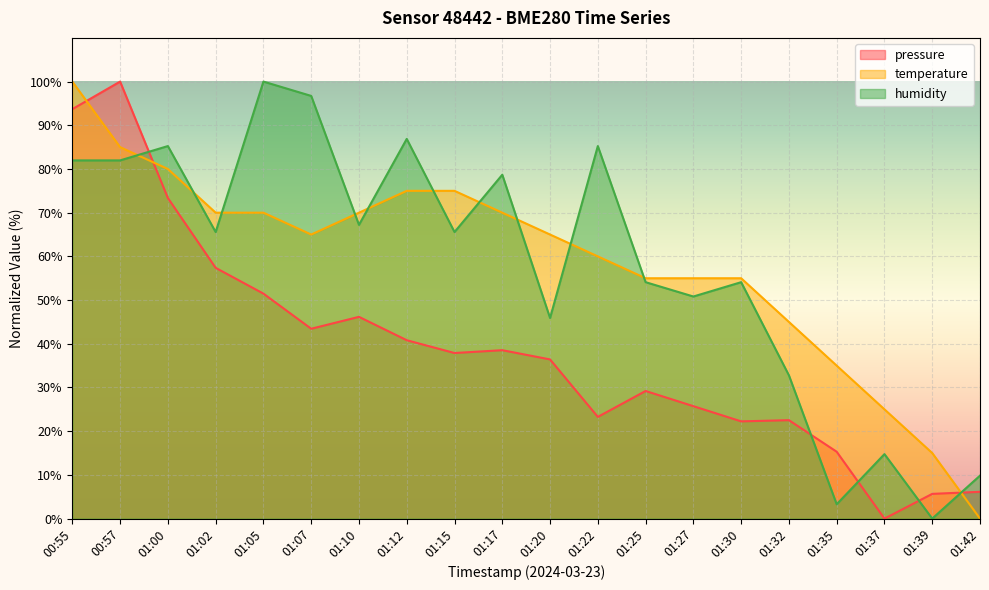

How many lines are shown in the chart?

3